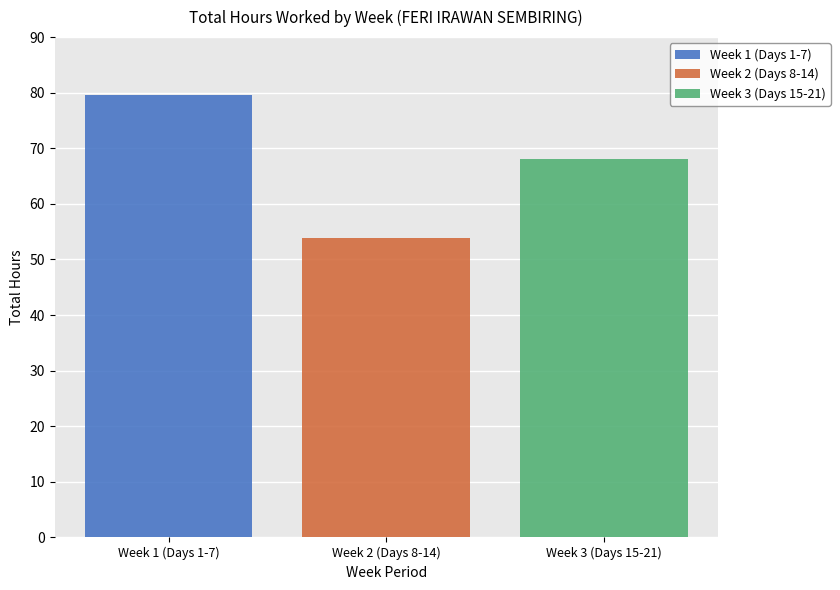

Count the number of categories in the chart.

1